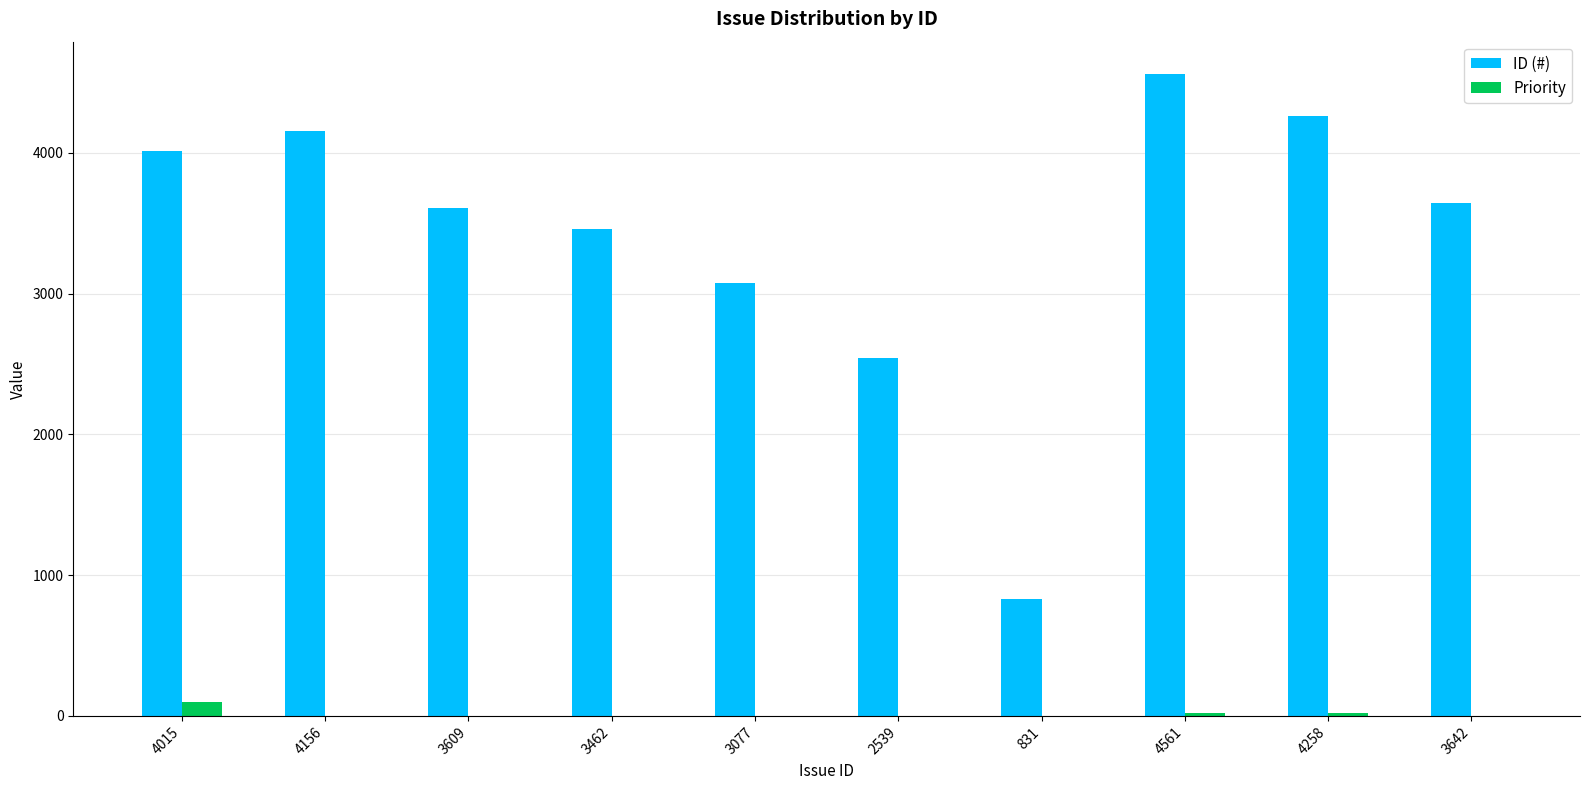

How many data points does each series have?

10